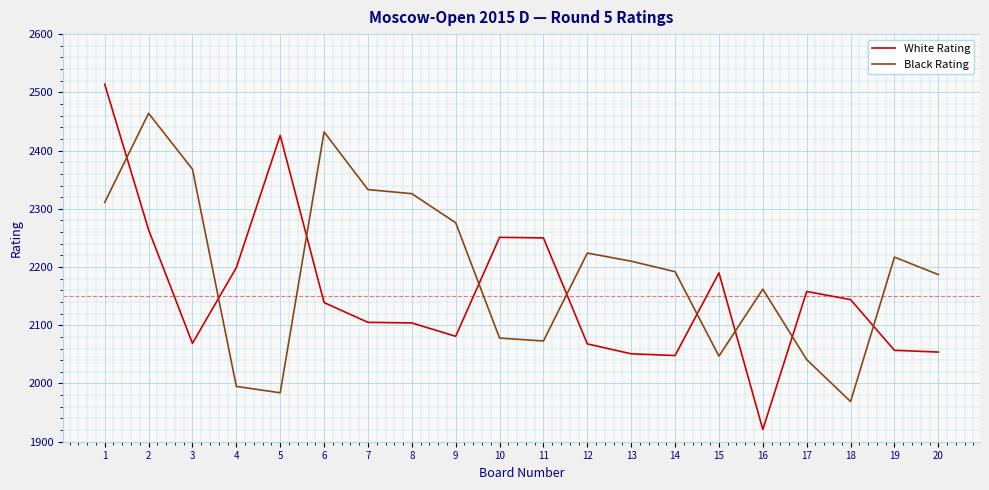

At 12, list the series in order from largest to smallest.

Black Rating, White Rating